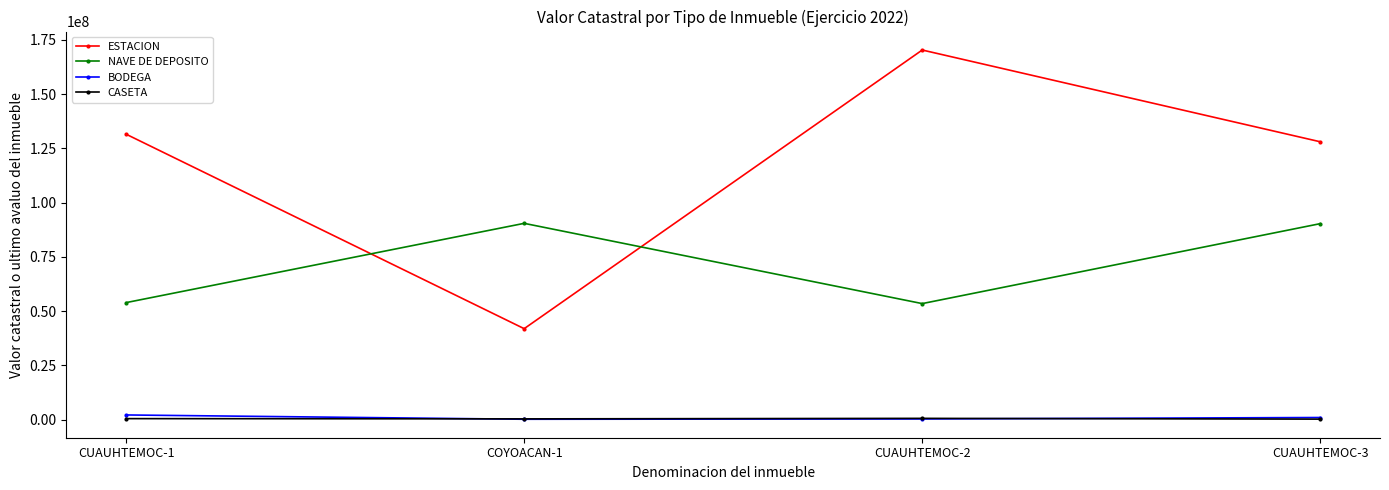

What is the label of the 4th point from the left?

CUAUHTEMOC-3